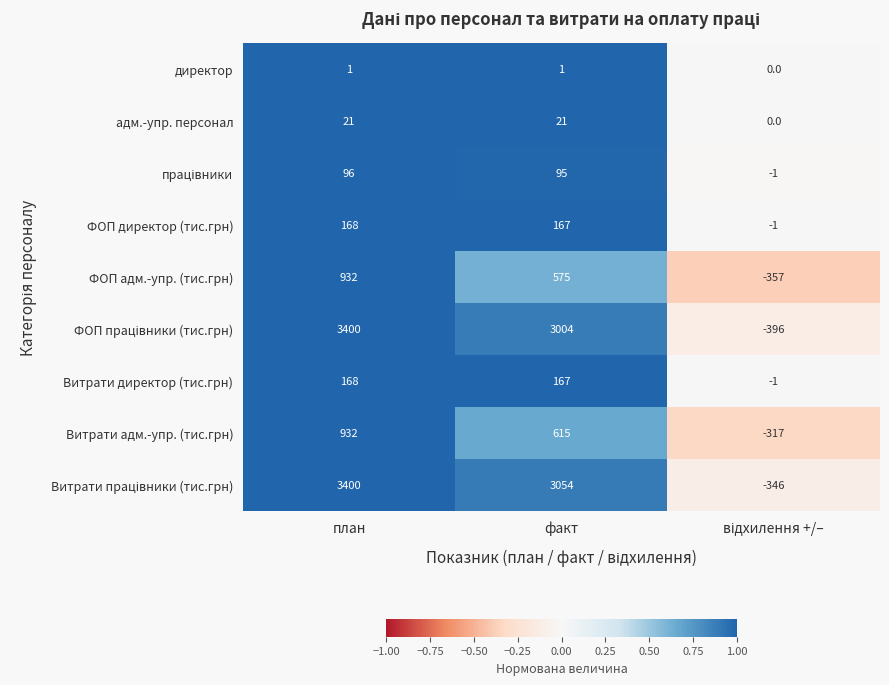

At which category is the sum across all series the highest?

план